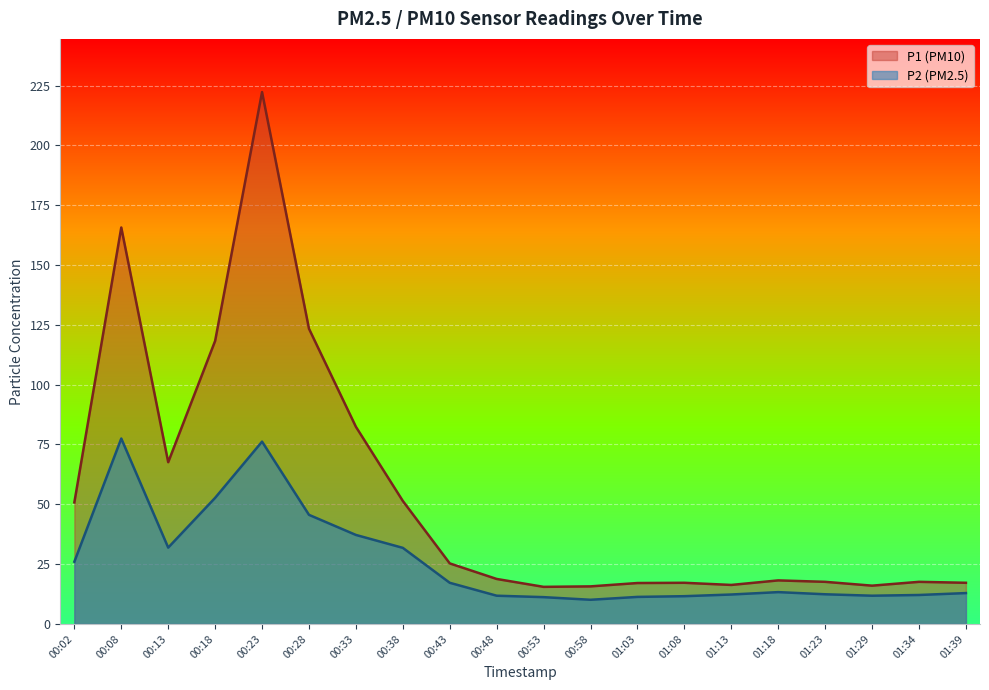

In P2, how many points are higher than both neighbors (excluding endpoints)?

3